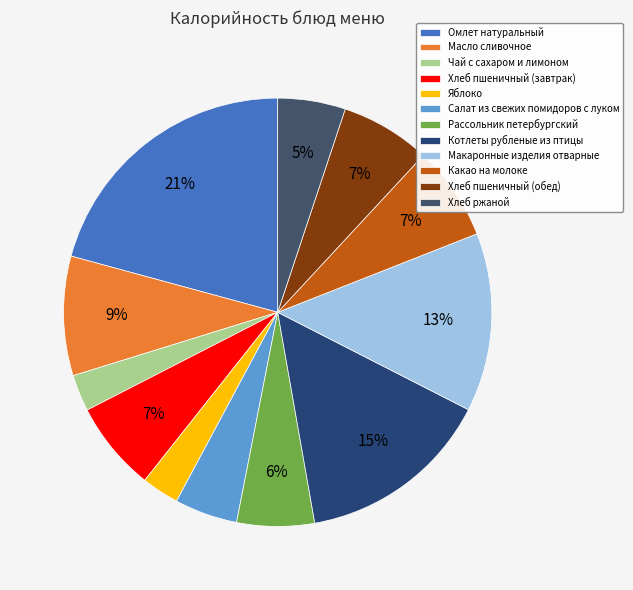

What is the total percentage of Рассольник петербургский and Хлеб пшеничный (обед)?

12.6%